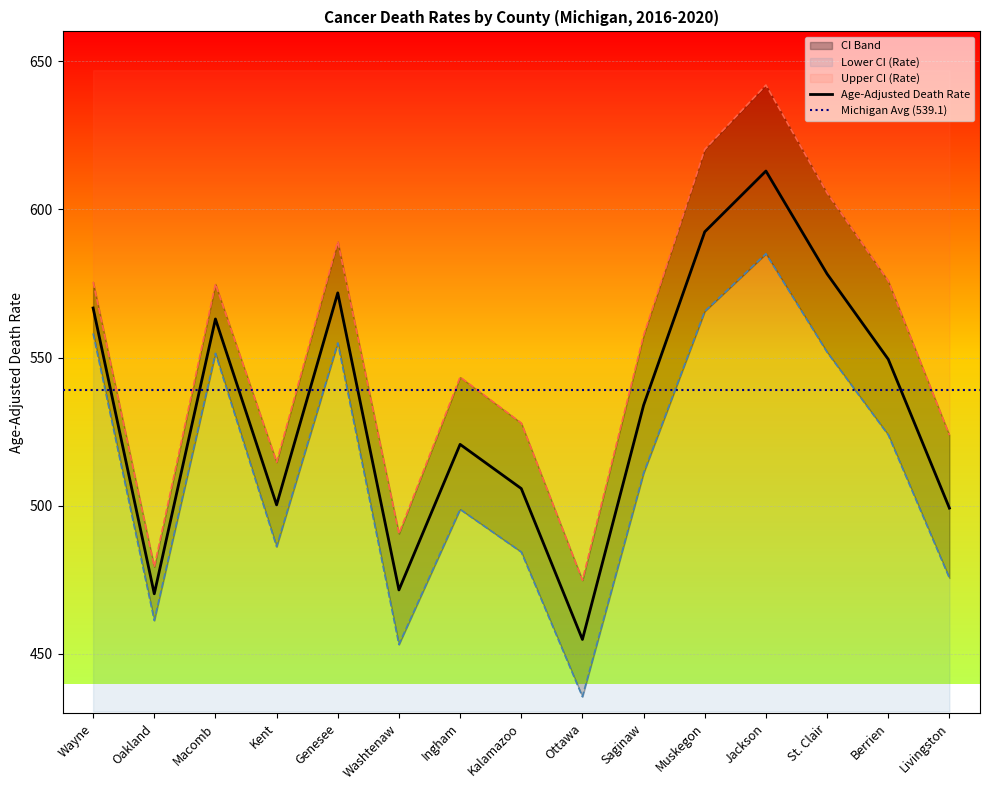

What is the difference between the second highest and second lowest values in the Lower CI (Rate) series?

112.4